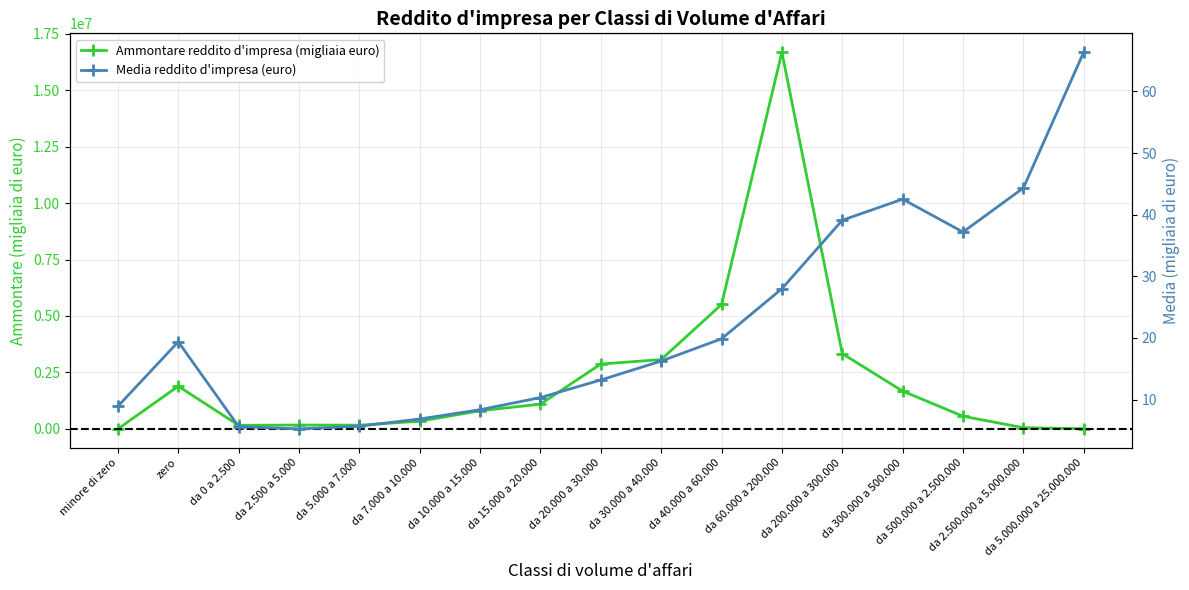

True or false: Ammontare reddito d'impresa (migliaia euro) and Media reddito d'impresa (euro) cross at least once.

False